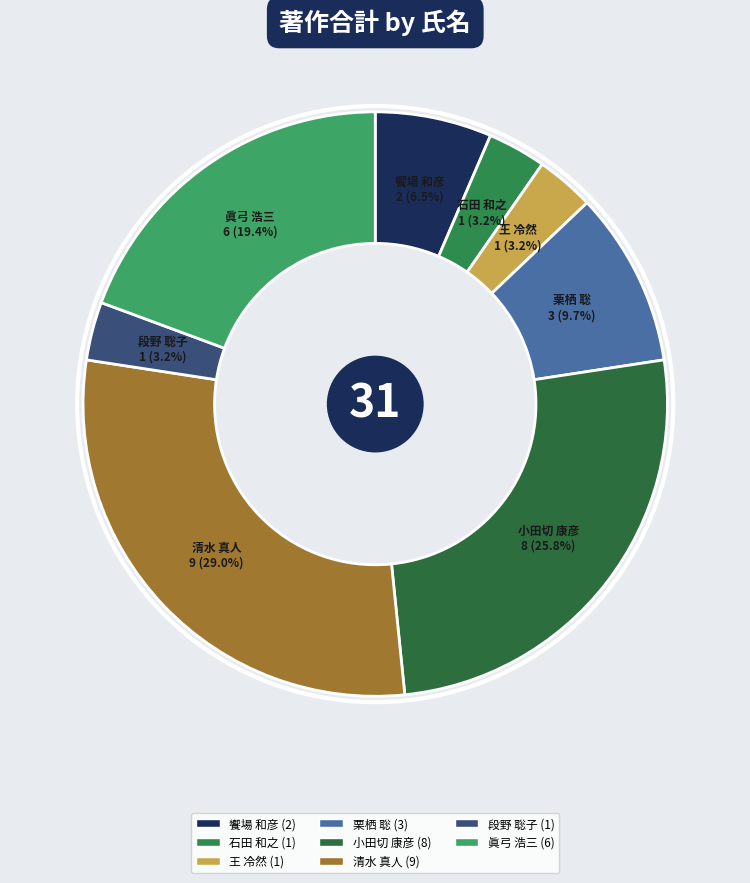

Which slice is the largest?

清水 真人